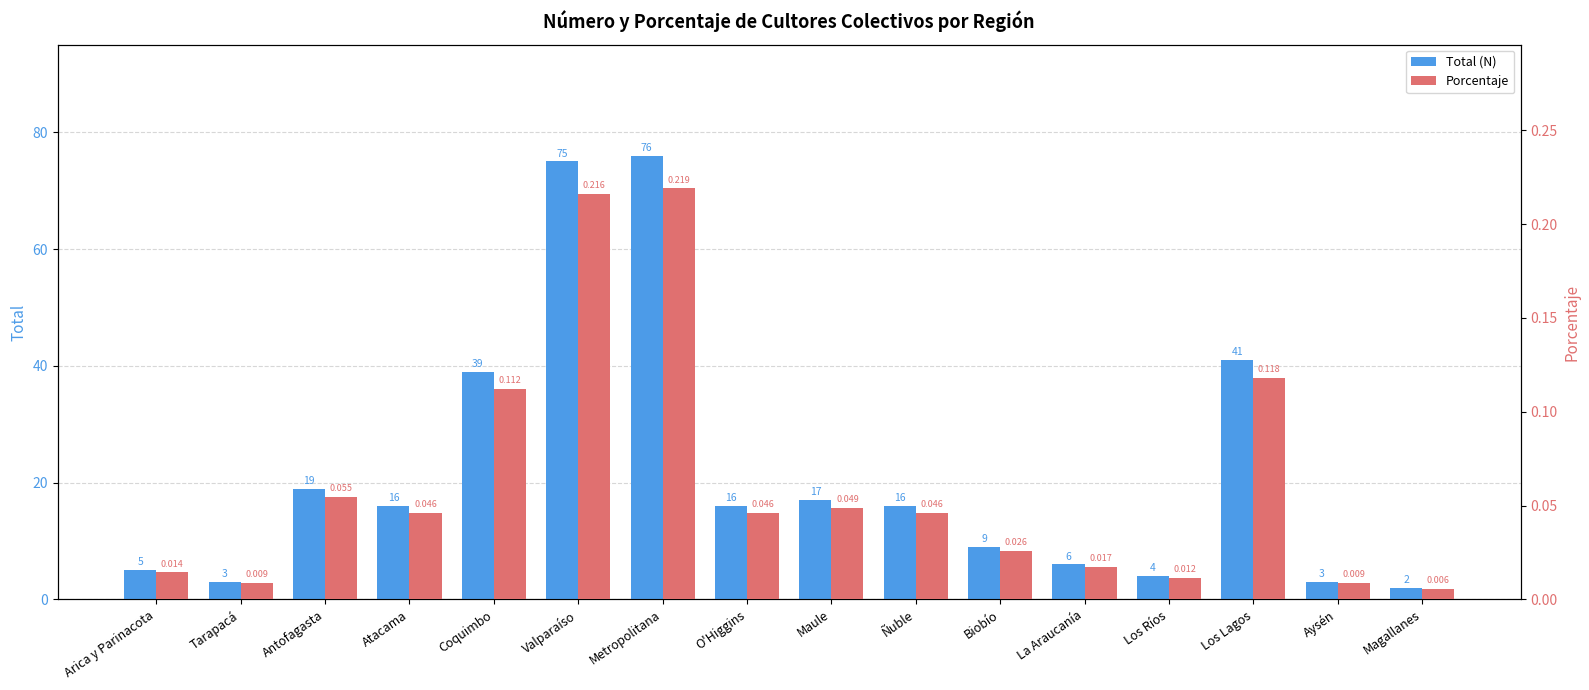

What is the label of the 15th bar from the right?

Tarapacá